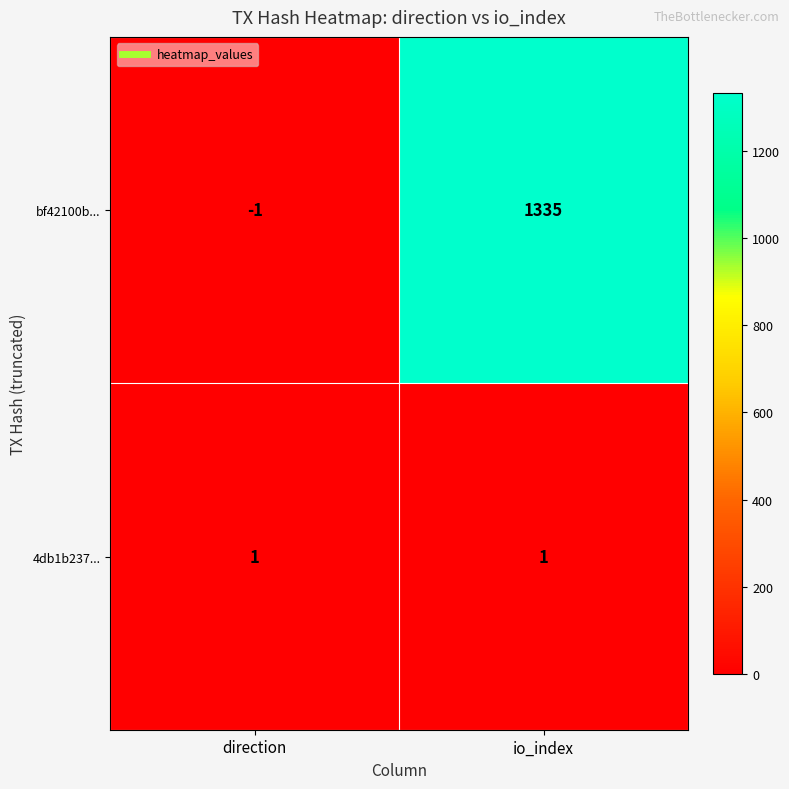

List the series in order of their overall mean, lowest first.

4db1b237..., bf42100b...